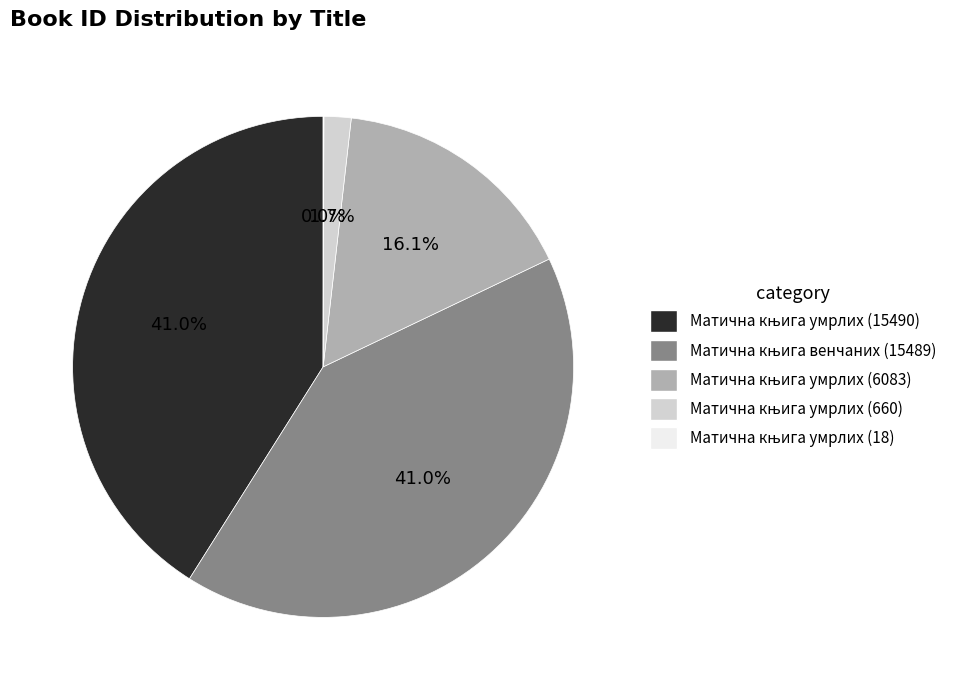

Does any single category account for the majority?

No